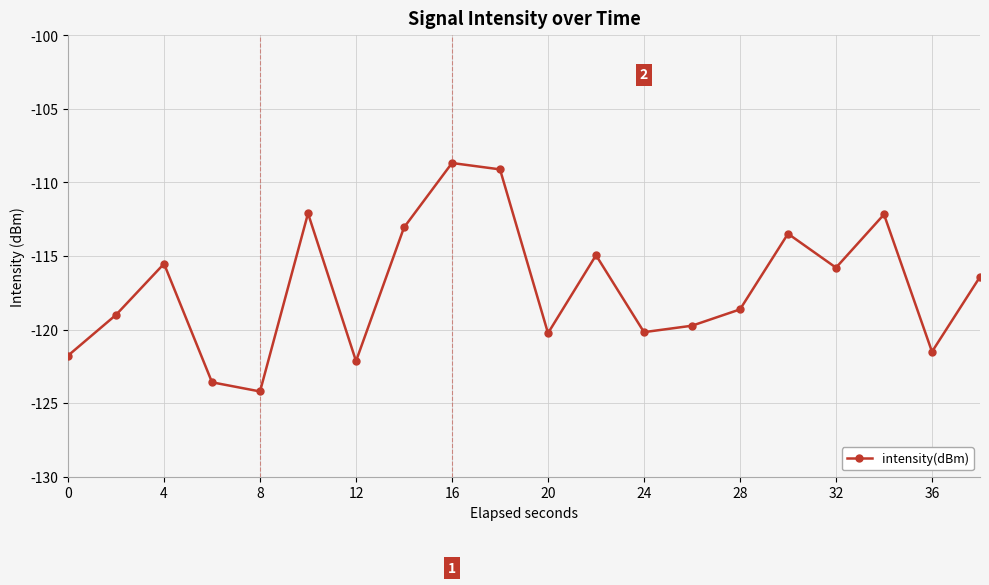

How many interior local valleys (lower than both neighbors) does the data have?

6